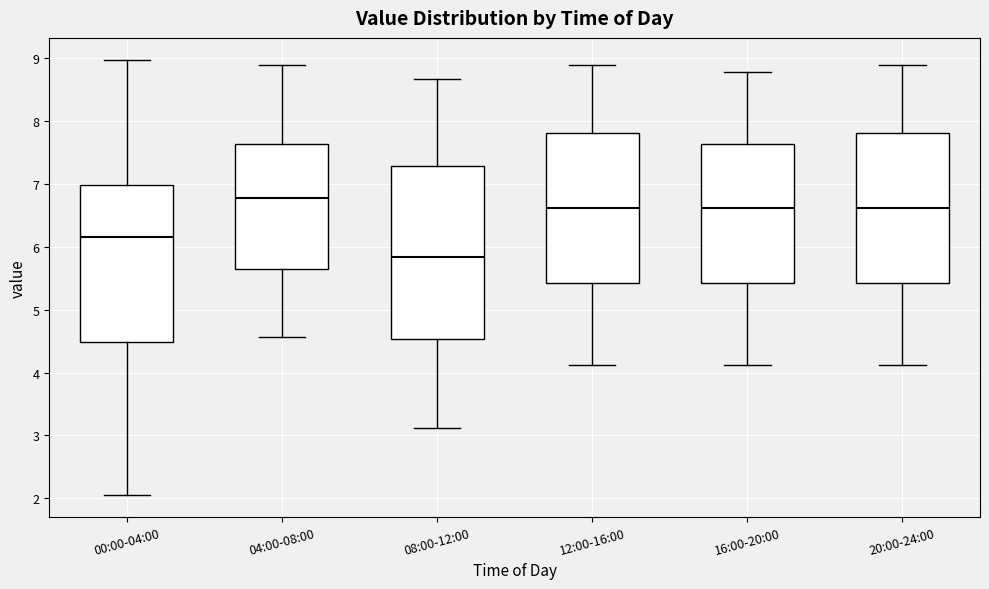

Reading left to right, read every box against the y-axis: the position of its median line, the range the box covers, and the ends of its whiskers. The values are not printed on the chart, so give them approximately, as read against the axis.

00:00-04:00: median 6.2, box 4.5 to 7.0, whiskers 2.1 to 9.0
04:00-08:00: median 6.8, box 5.6 to 7.6, whiskers 4.6 to 8.9
08:00-12:00: median 5.8, box 4.5 to 7.3, whiskers 3.1 to 8.7
12:00-16:00: median 6.6, box 5.4 to 7.8, whiskers 4.1 to 8.9
16:00-20:00: median 6.6, box 5.4 to 7.6, whiskers 4.1 to 8.8
20:00-24:00: median 6.6, box 5.4 to 7.8, whiskers 4.1 to 8.9